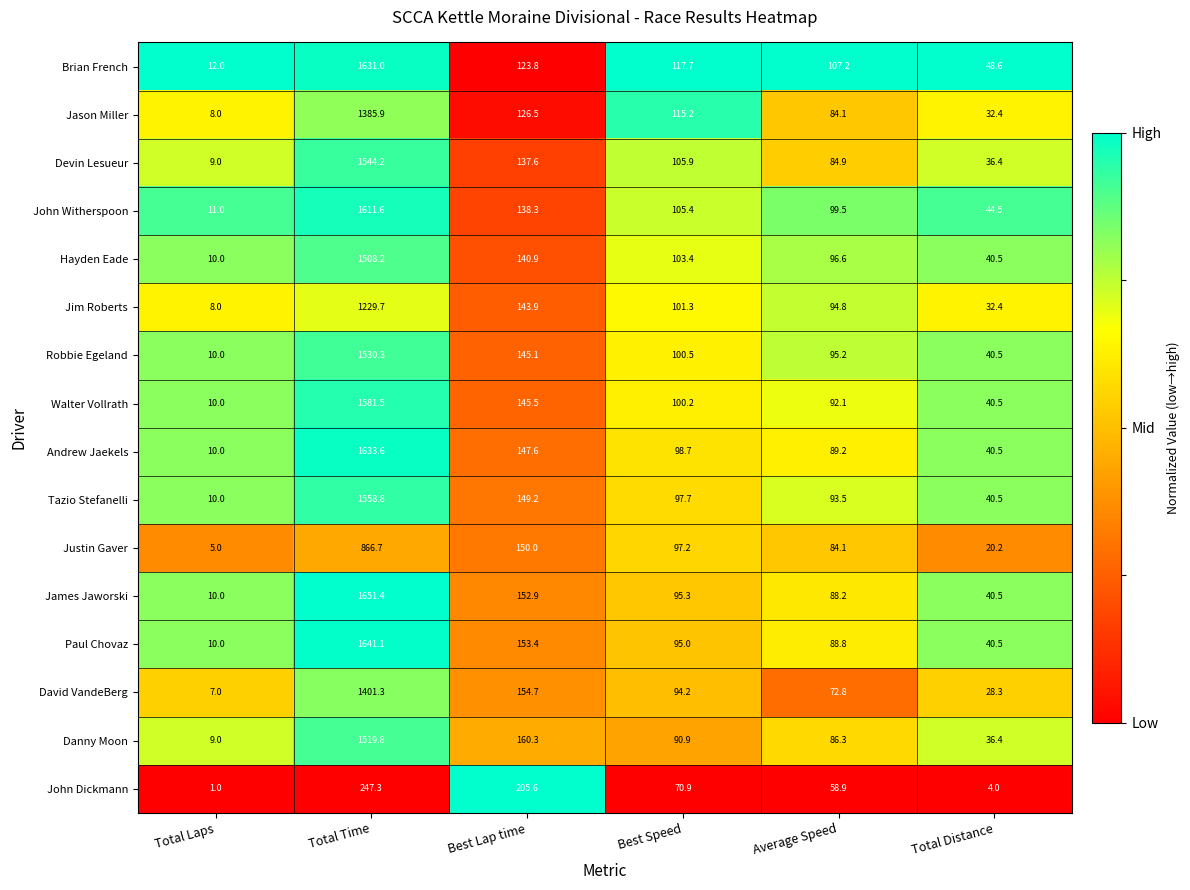

What is the spread (max minus min) of values at Best Speed?

46.8